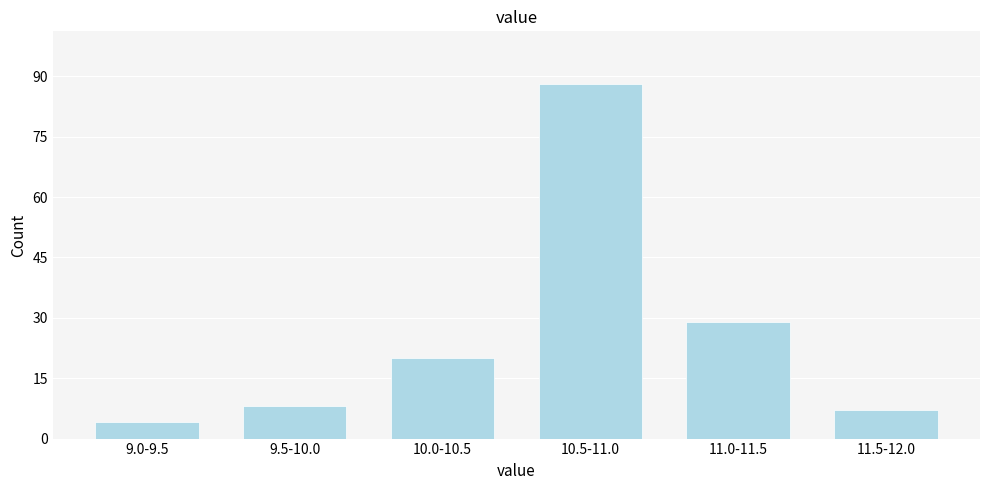

Reading left to right, extract all data points from this chart.

4	8	20	88	29	7